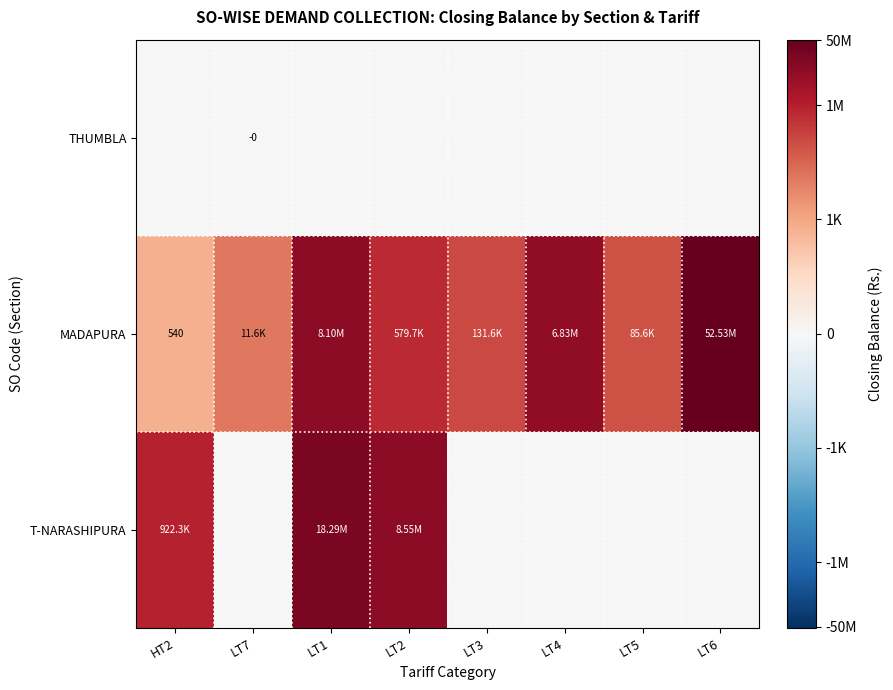

Is the value of T-NARASHIPURA at HT2 greater than the value of MADAPURA at LT5?

Yes